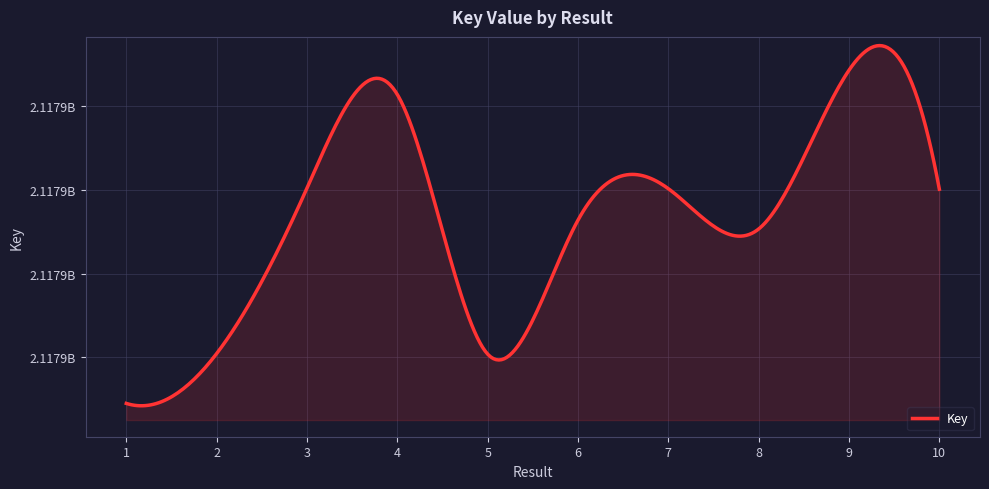

At which category does the chart reach its peak across all series?

9